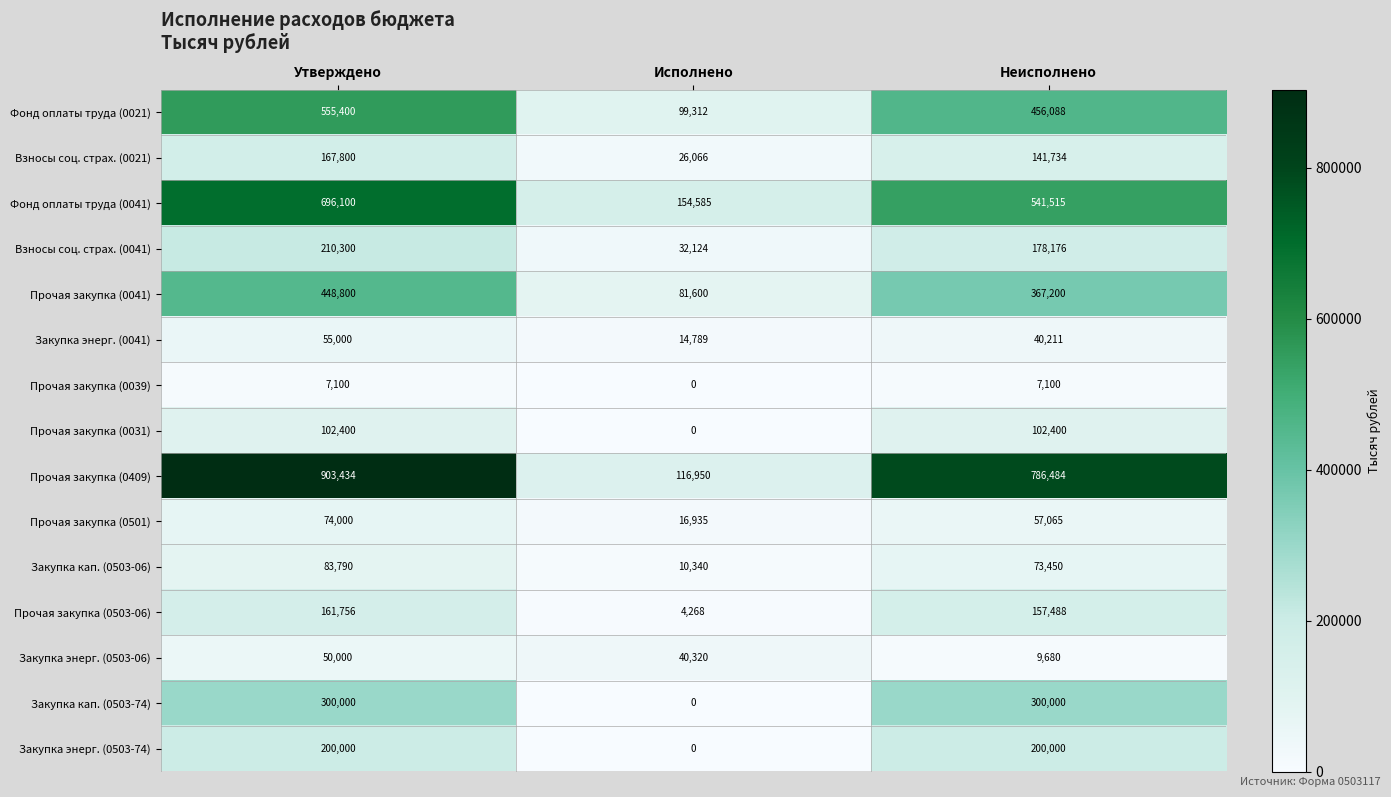

What is the sum of all Взносы соц. страх. (0041) values?

420600